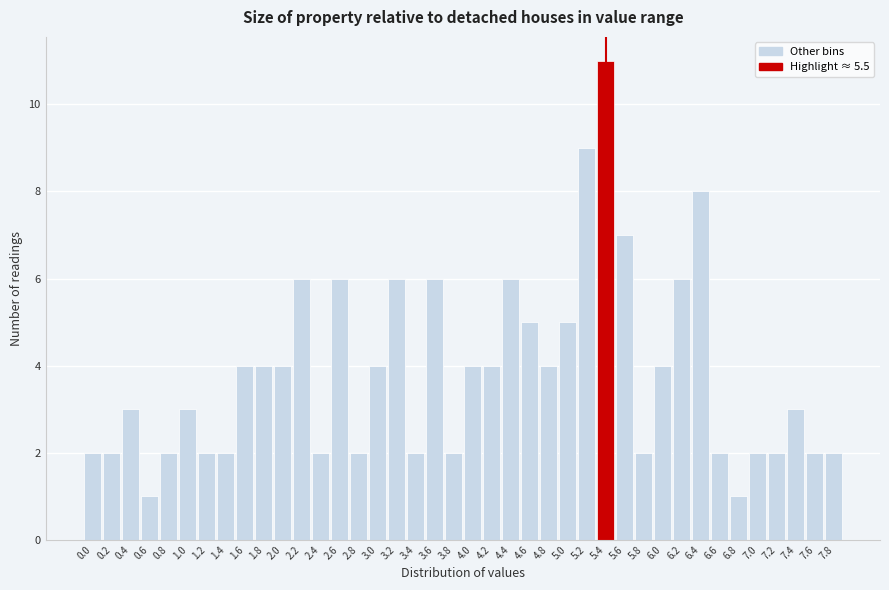

At which category does the chart reach its peak across all series?

5.4